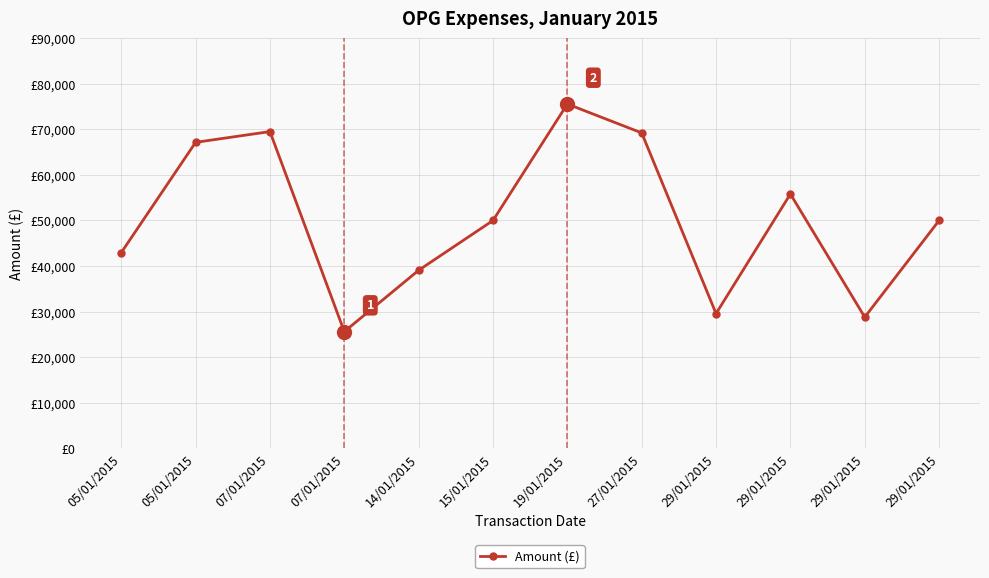

What is the ratio of the value at 29/01/2015 to the value at 15/01/2015?

0.6